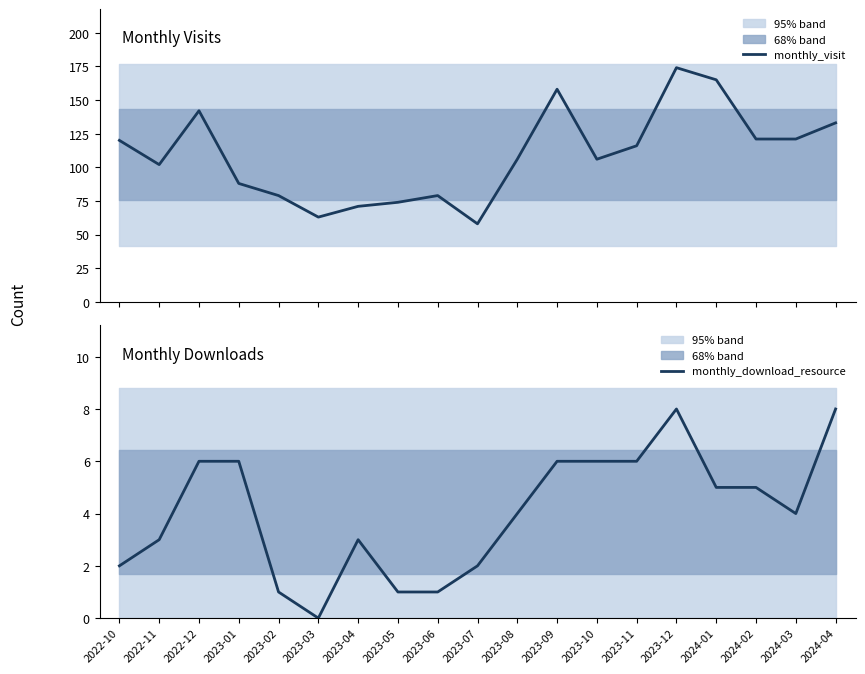

Which series has the largest total across all categories?

monthly_visit